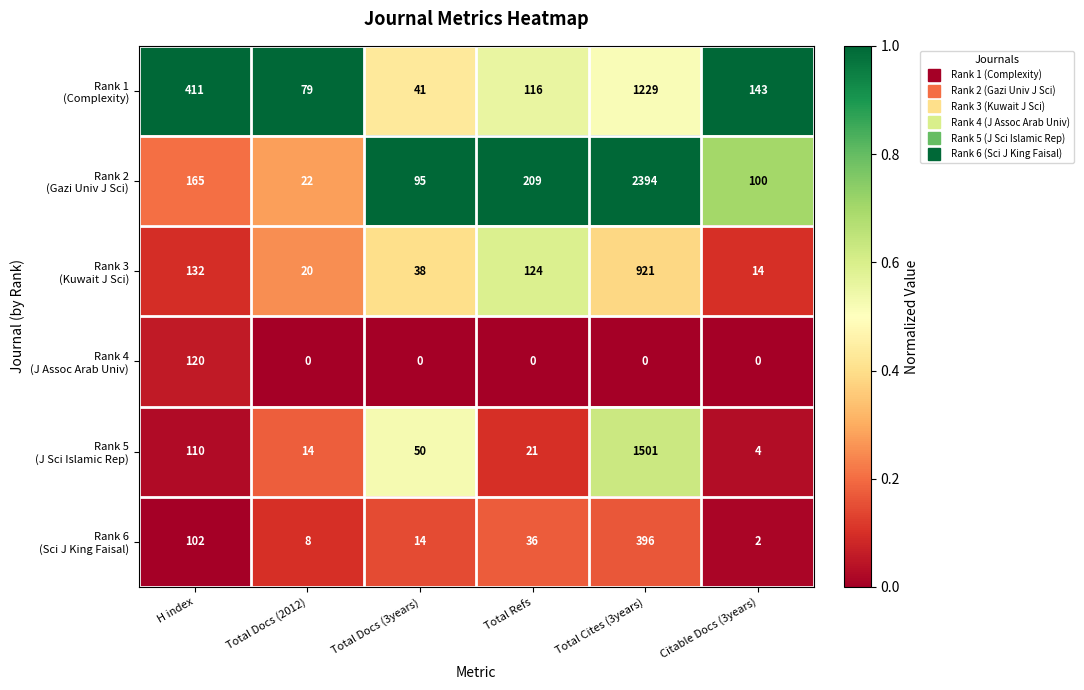

What is the total value across all series at Total Refs?

506